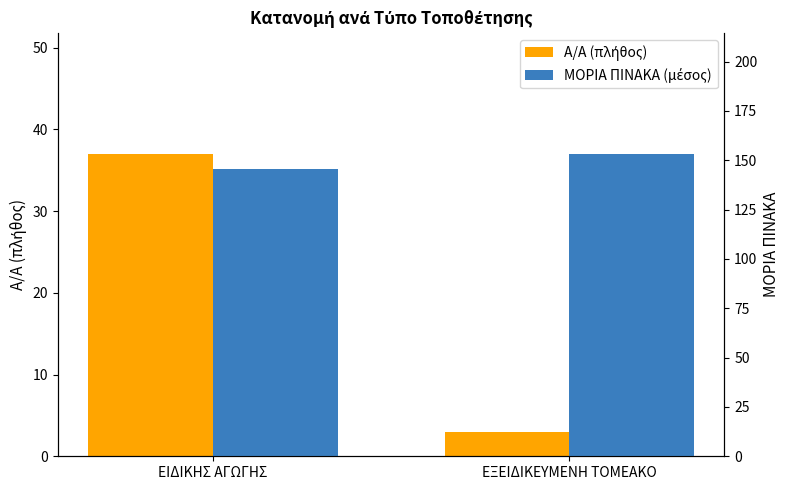

Where is Α/Α (πλήθος) nearest to the value 20?

ΕΙΔΙΚΗΣ ΑΓΩΓΗΣ